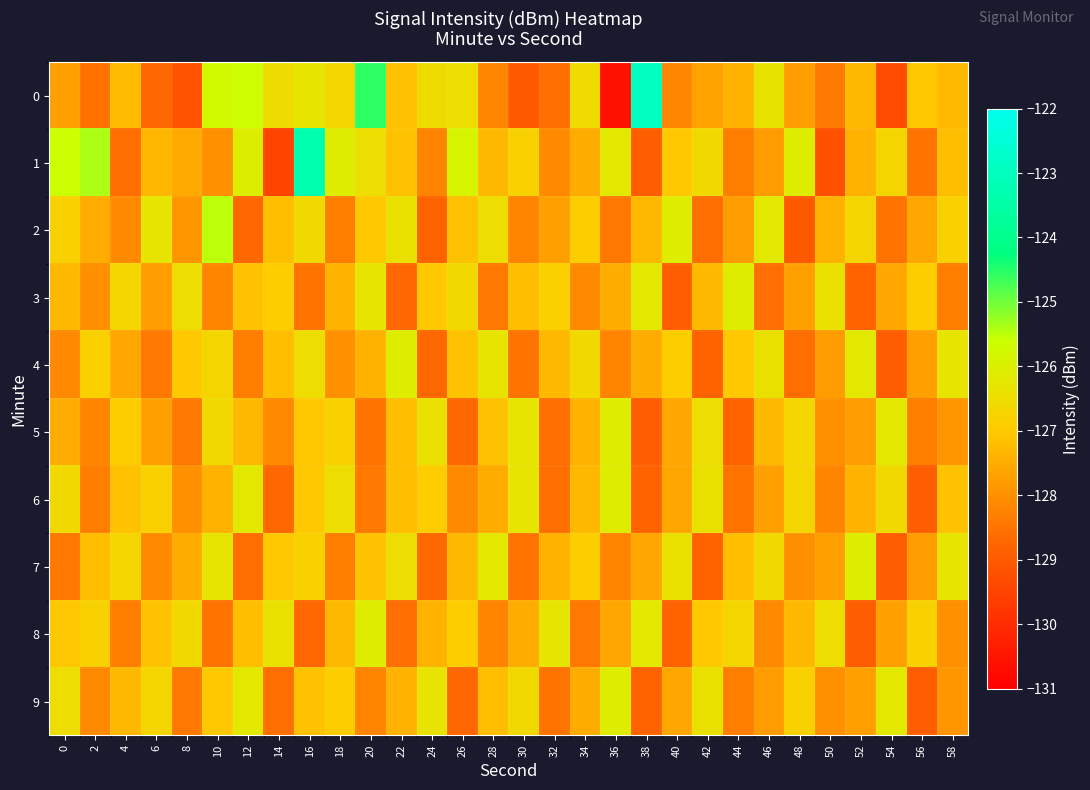

Which label corresponds to the largest value in the chart?

38